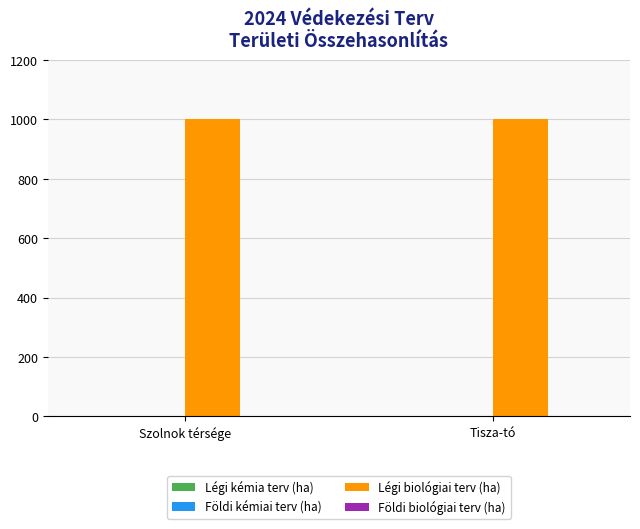

What are all the series names shown in the legend?

Légi kémia terv (ha), Földi kémiai terv (ha), Légi biológiai terv (ha), Földi biológiai terv (ha)